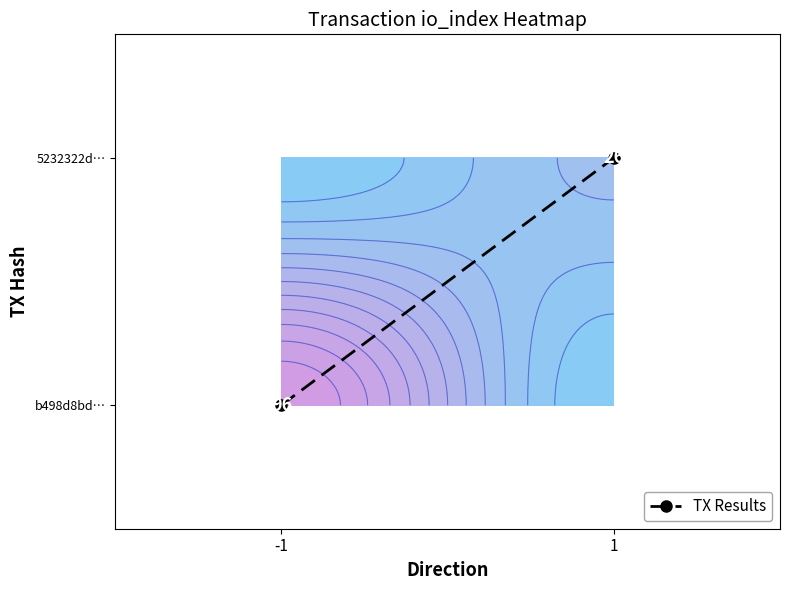

At which category does the chart reach its peak across all series?

1